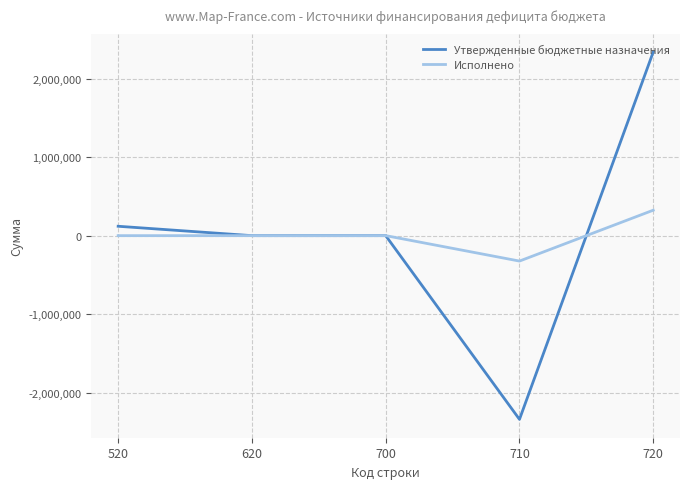

What is the difference between the highest and lowest values at 520?

119510.0